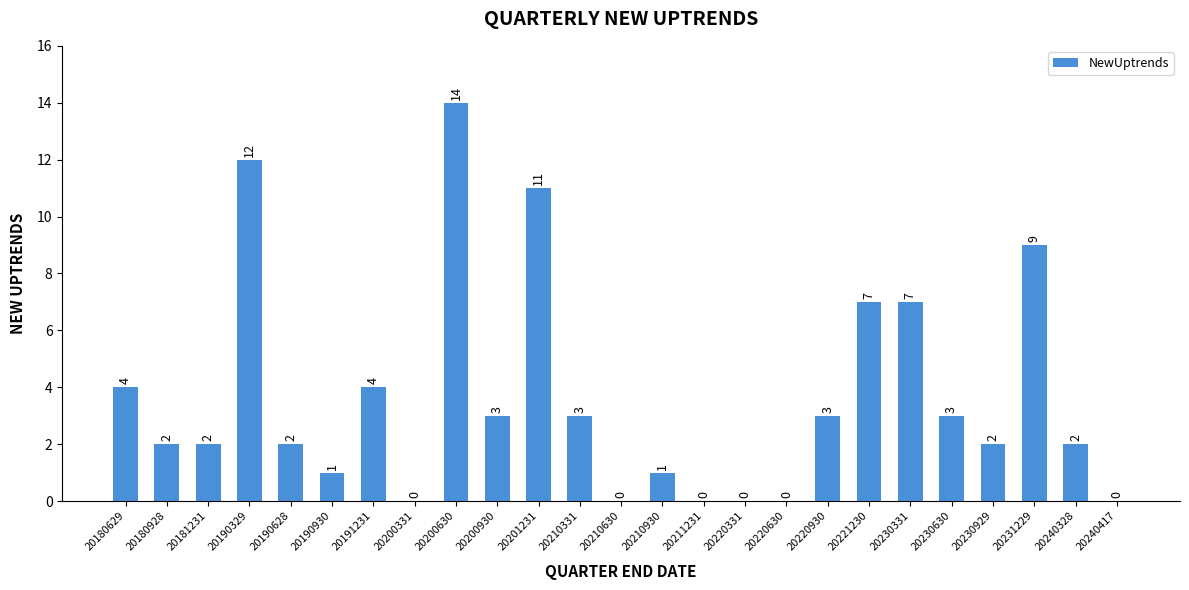

The chart shows a value of 7 at 20230331. True or false?

True